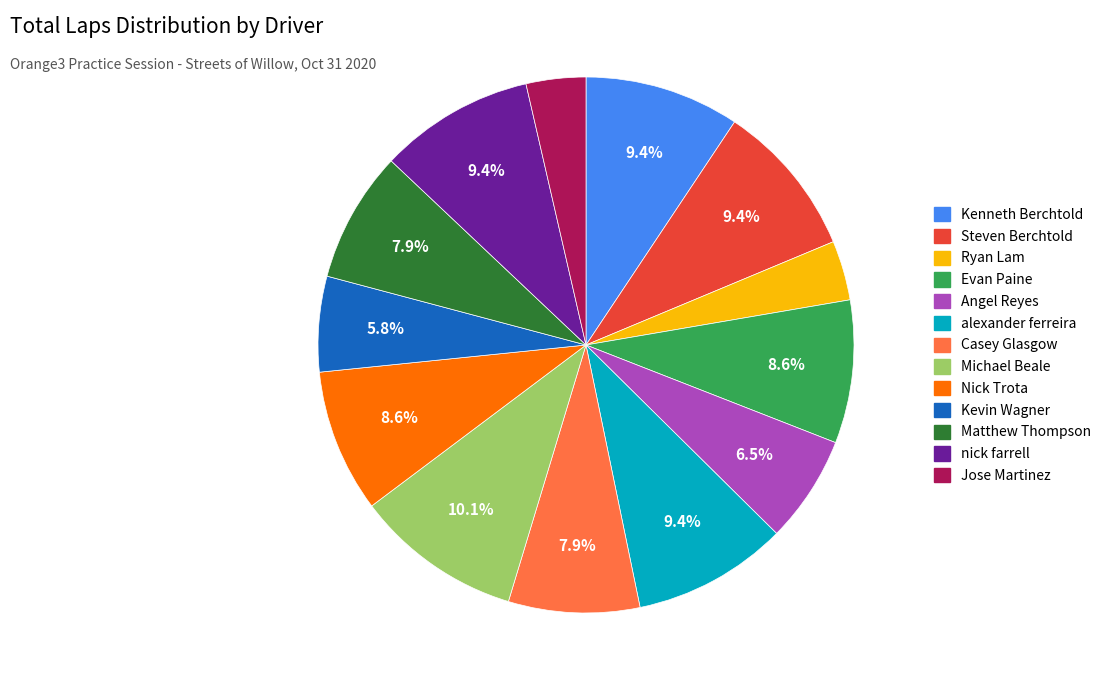

The Kevin Wagner slice represents 13% of the pie. True or false?

False